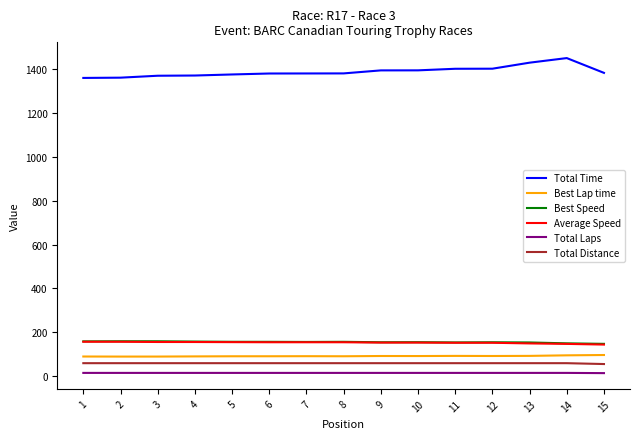

True or false: Total Laps and Total Time cross at least once.

False